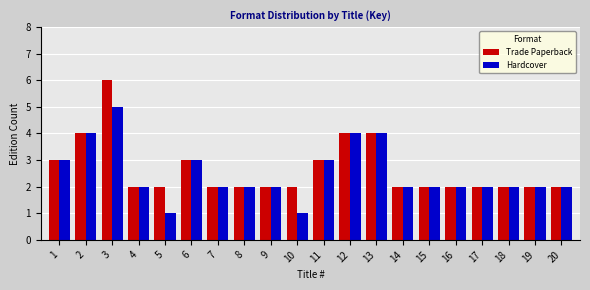

Count the number of data series in this chart.

2